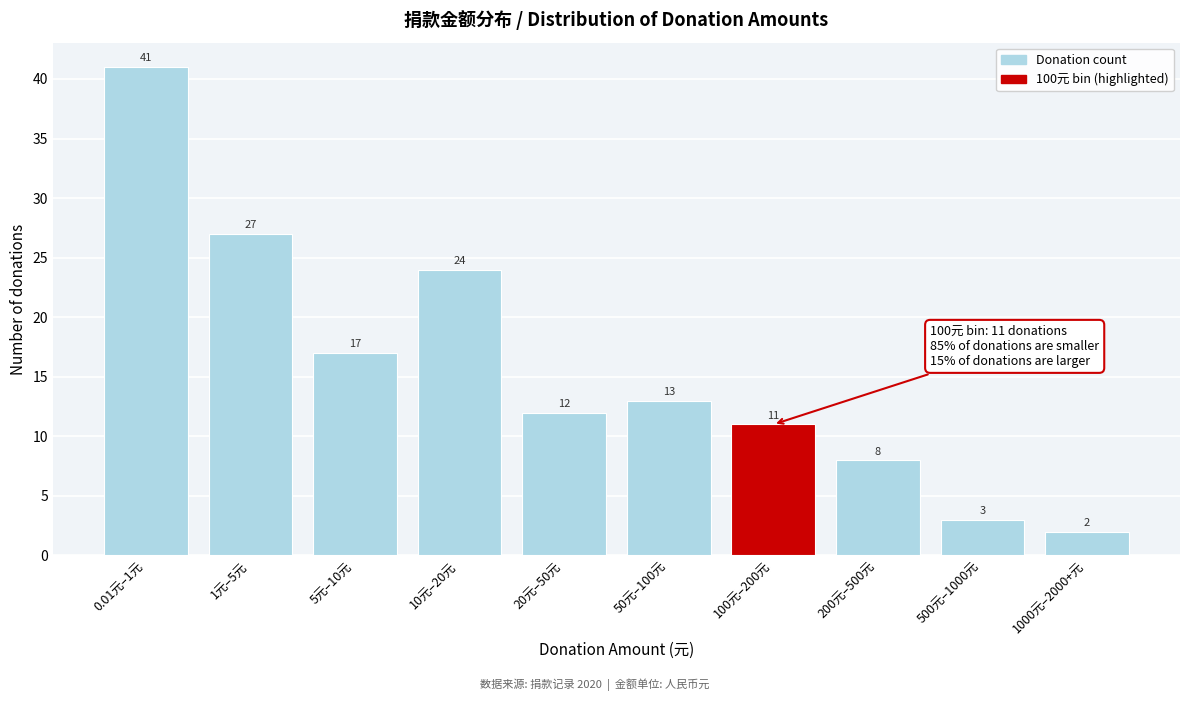

Reading left to right, list all the values displayed in this chart.

0.01元–1元=41	1元–5元=27	5元–10元=17	10元–20元=24	20元–50元=12	50元–100元=13	100元–200元=11	200元–500元=8	500元–1000元=3	1000元–2000+元=2